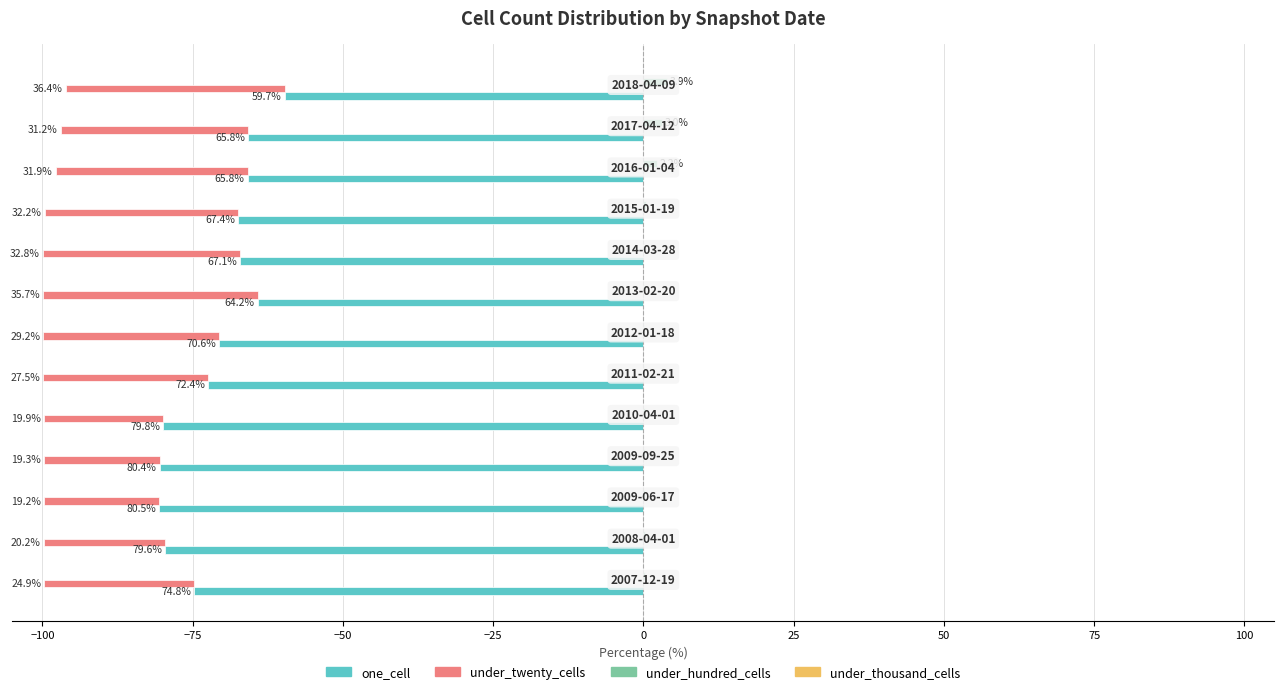

At how many categories does at least one series exceed 22?

13